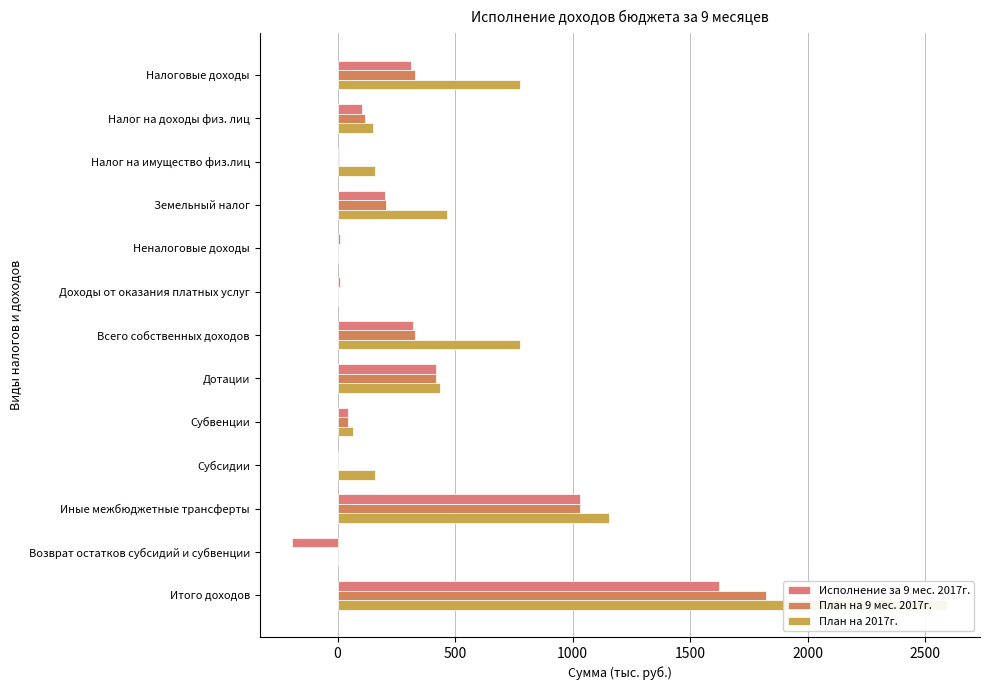

Reading right to left, what are all the values shown in this chart?

Исполнение за 9 мес. 2017г.: 1623.2	-192.4	1031.2	0.0	43.4	418.2	322.8	8.5	8.5	202.9	7.0	104.4	314.3
План на 9 мес. 2017г.: 1822.8	0.0	1031.2	0.0	43.4	418.2	330.0	0.0	0.0	207.0	7.0	116.0	330.0
План на 2017г.: 2592.8	0.0	1156.4	159.5	64.8	437.1	775.0	0.0	0.0	465.0	160.0	150.0	775.0